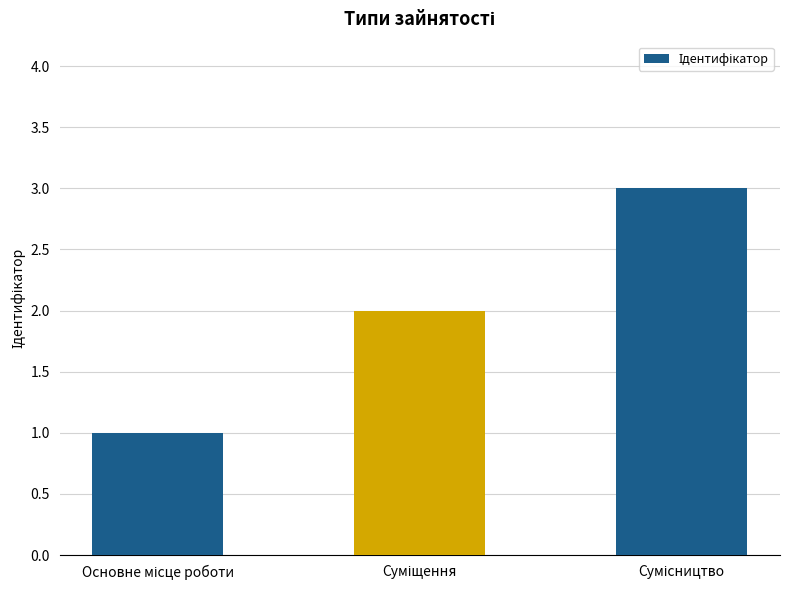

Count the values in the range 1 to 3.

3